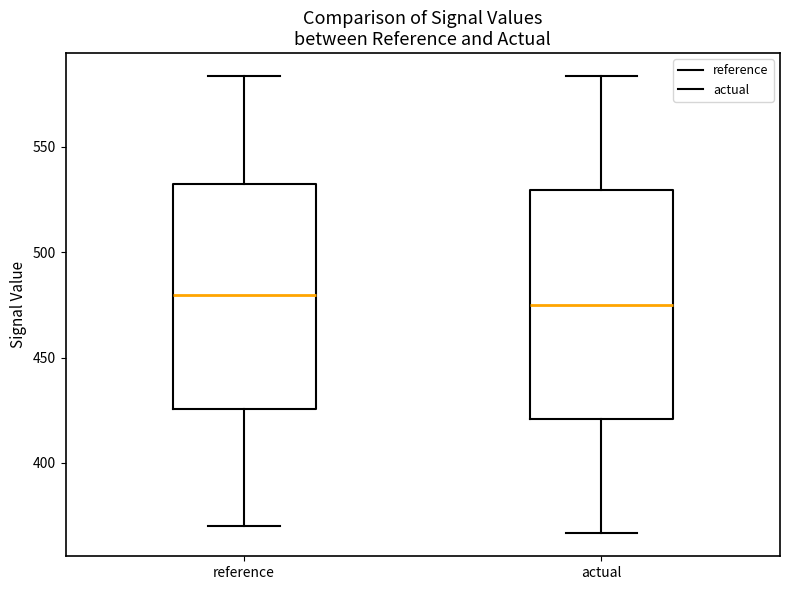

Reading left to right, read every box against the y-axis: the position of its median line, the range the box covers, and the ends of its whiskers. The values are not printed on the chart, so give them approximately, as read against the axis.

reference: median 480, box 425 to 530, whiskers 370 to 585
actual: median 475, box 420 to 530, whiskers 365 to 585